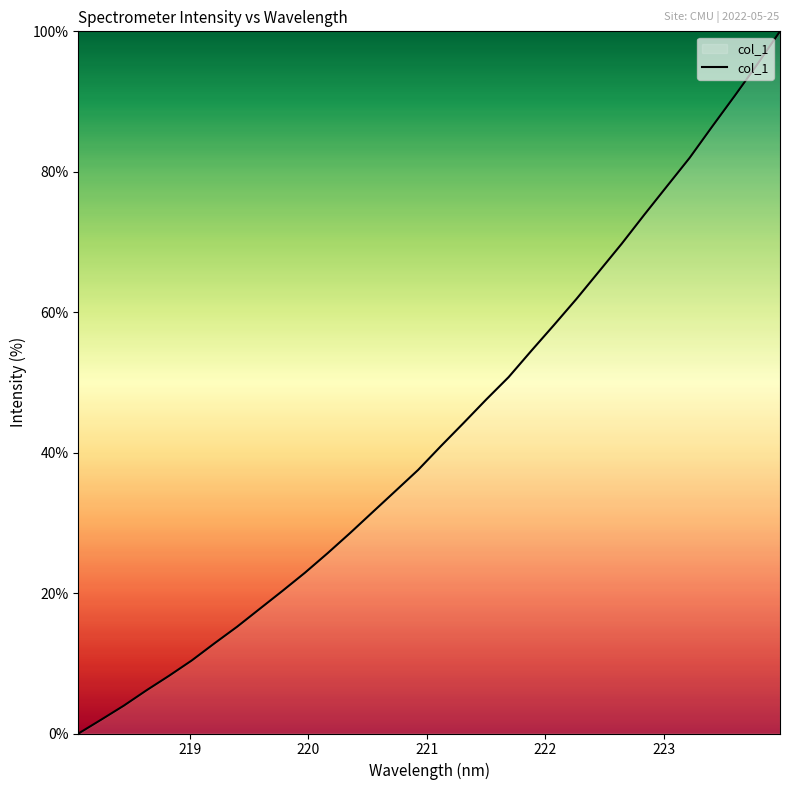

How many lines are shown in the chart?

1